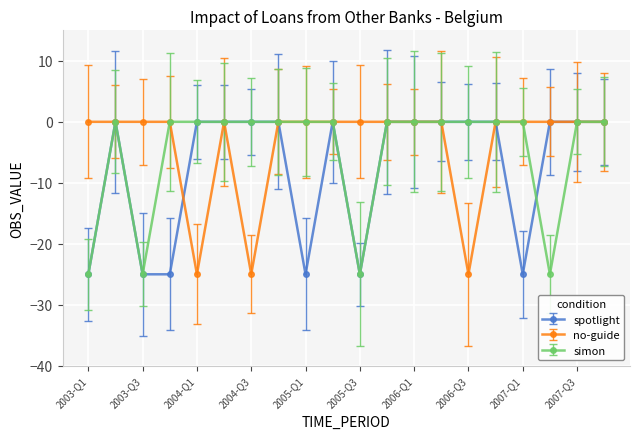

What is the minimum value shown in the chart?

-25